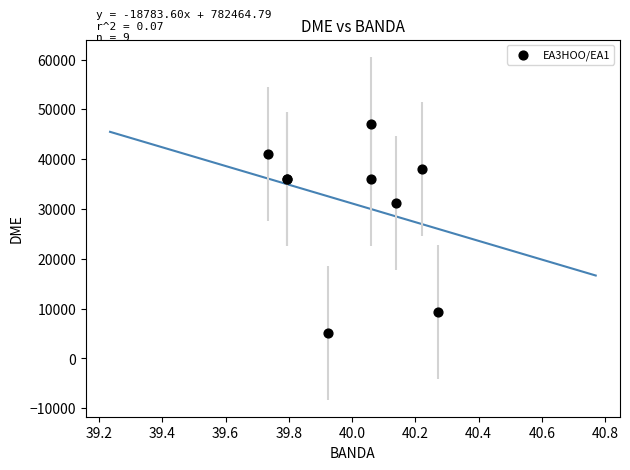

What Y value in the scatter plot is closest to 26158?

31255